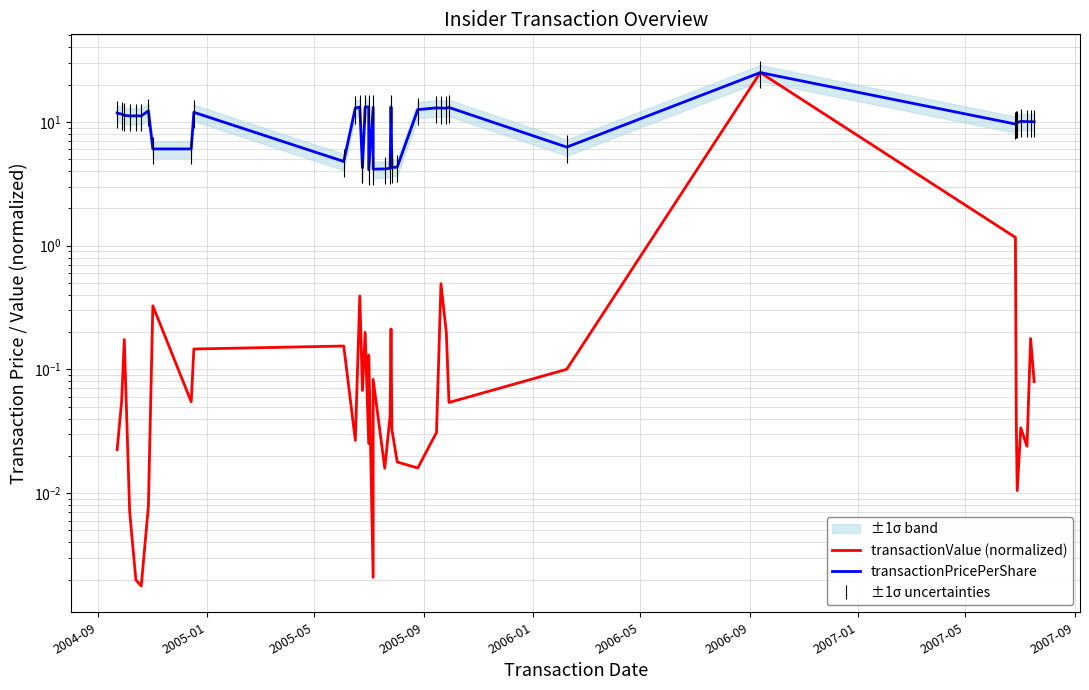

Which series has the widest spread of values?

transactionValue (normalized)